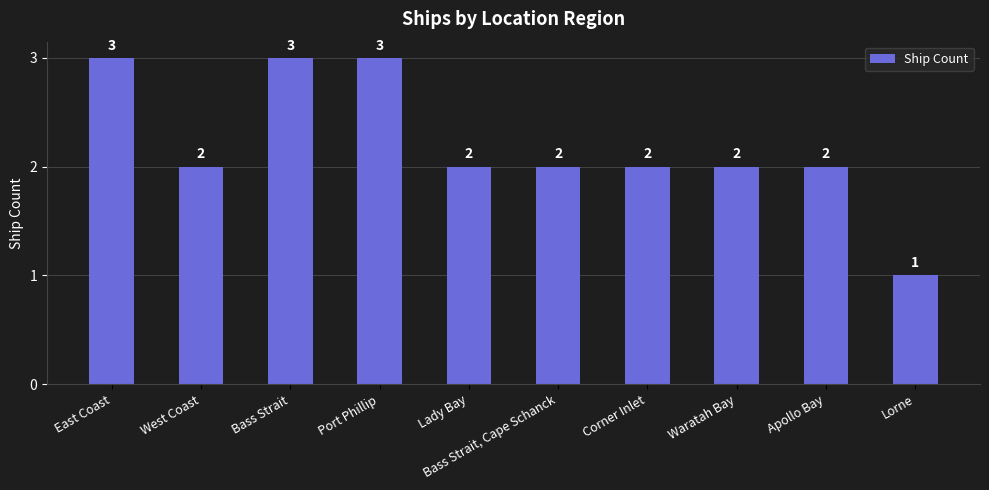

What is the value of the 9th bar from the left?

2